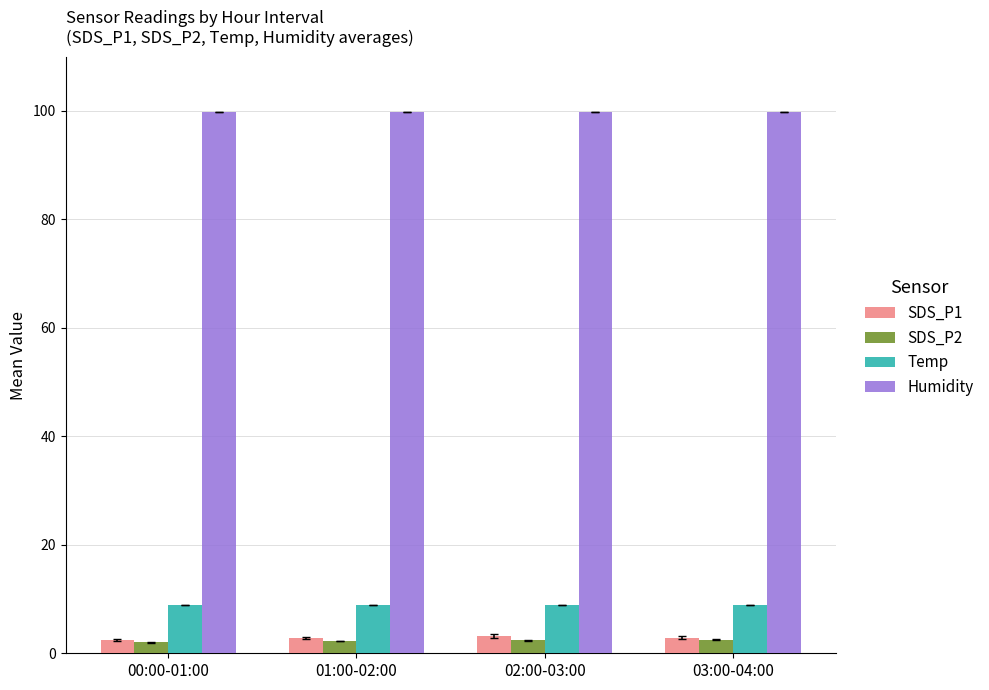

What is the average value of the SDS_P1 series?

2.9